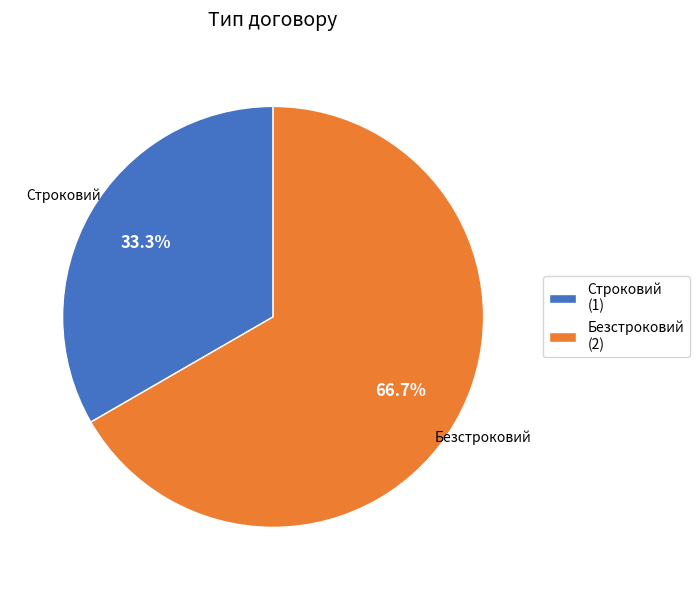

Approximately how many times larger is the value at Строковий compared to Безстроковий?

0.5